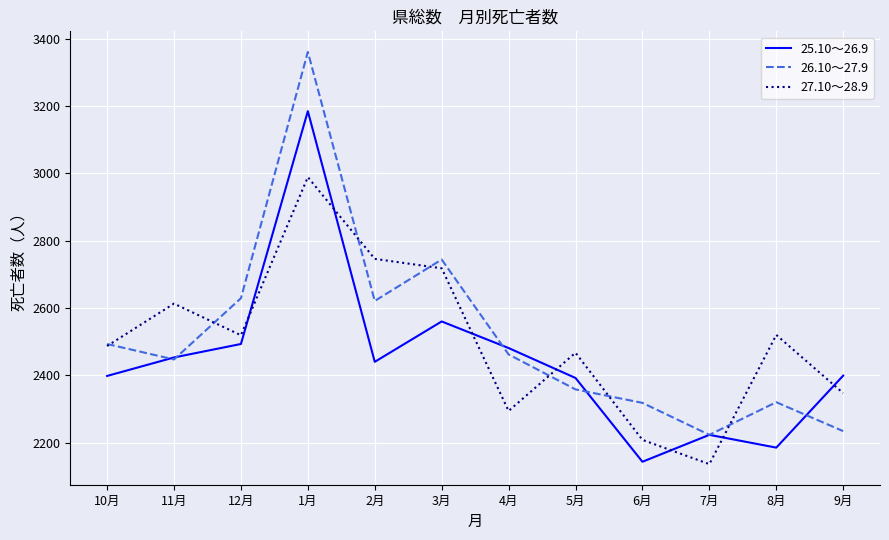

What is the difference between the highest and lowest values at 2月?

306